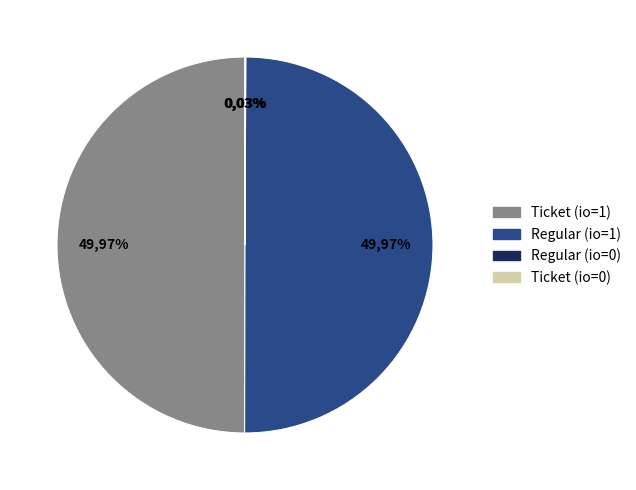

Do Ticket (io_index=0) and Ticket (io_index=1) together represent more than half of the pie?

No